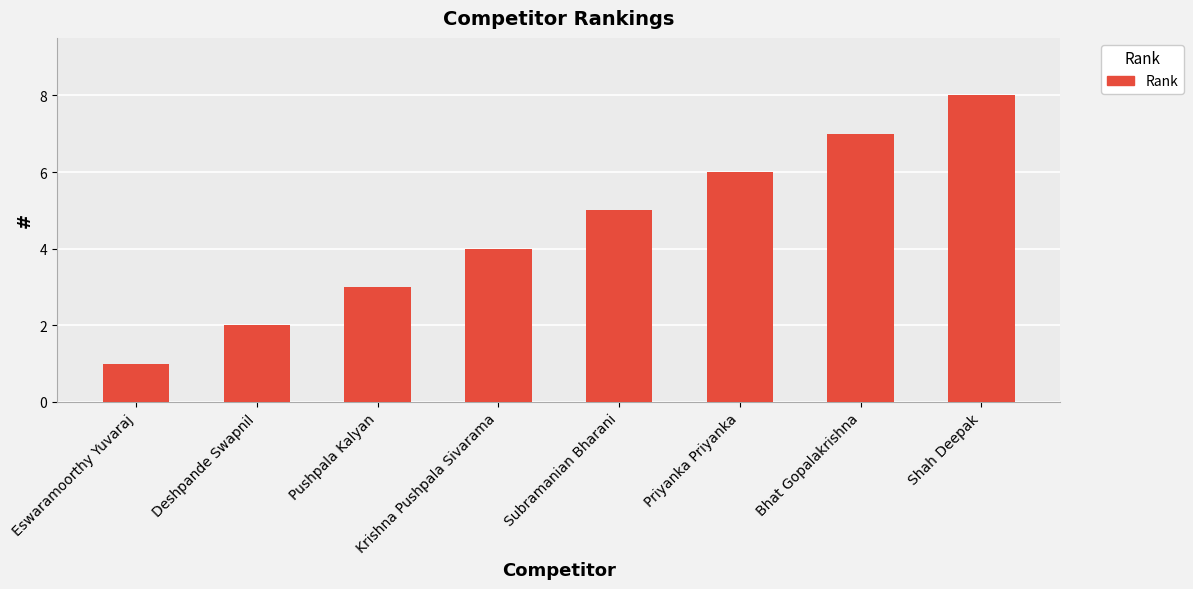

Is it true that the value at Krishna Pushpala Sivarama is 6?

False